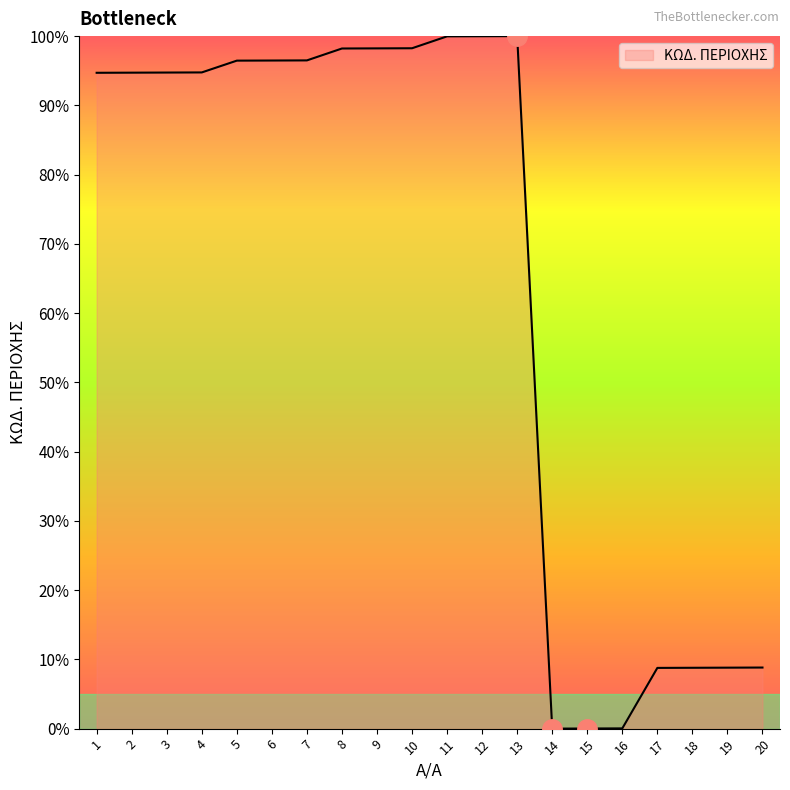

Is it true that the value at 15 is 0.0?

True